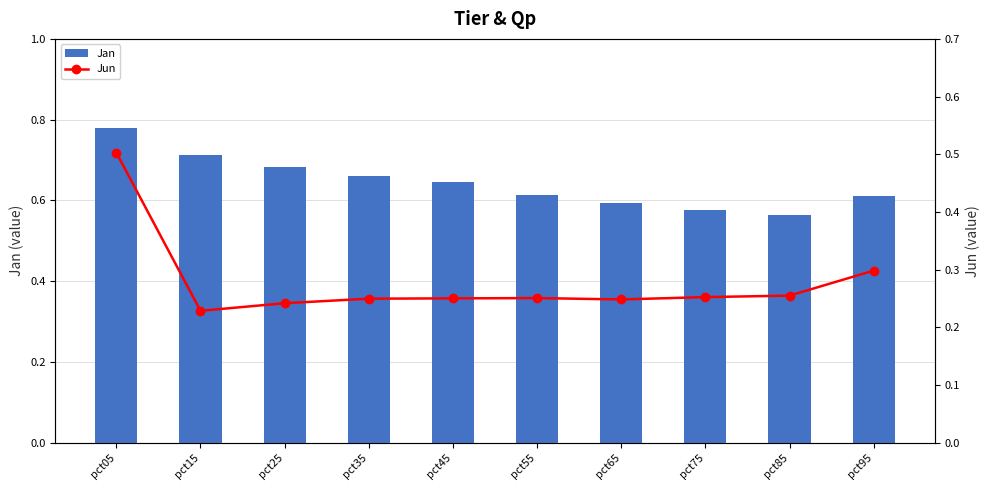

Reading left to right, extract all data points from this chart.

Jan: pct05=0.8	pct15=0.7	pct25=0.7	pct35=0.7	pct45=0.6	pct55=0.6	pct65=0.6	pct75=0.6	pct85=0.6	pct95=0.6
Jun: pct05=0.5	pct15=0.2	pct25=0.2	pct35=0.2	pct45=0.3	pct55=0.3	pct65=0.2	pct75=0.3	pct85=0.3	pct95=0.3